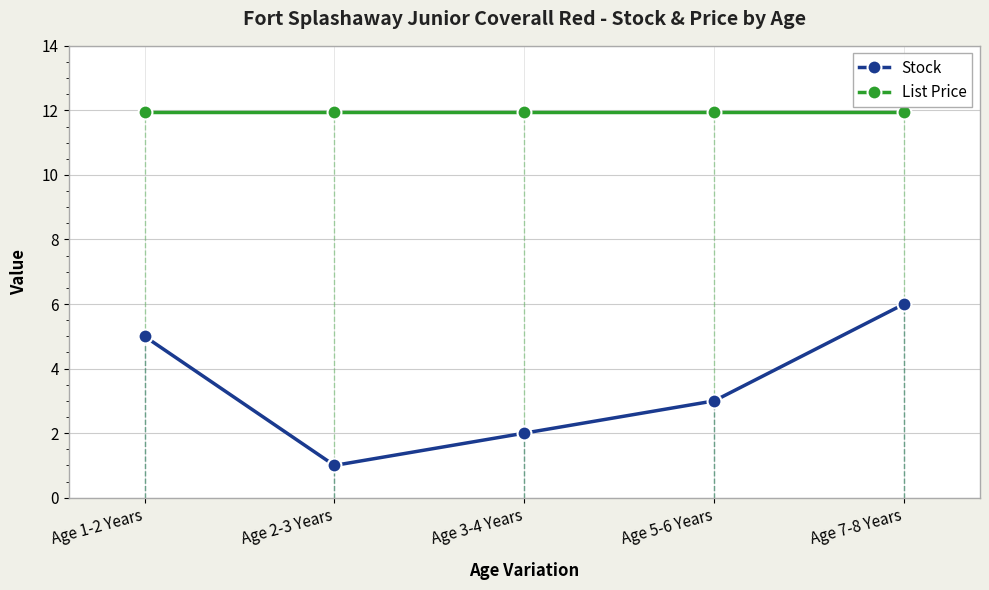

What are all the series names shown in the legend?

Stock, List Price